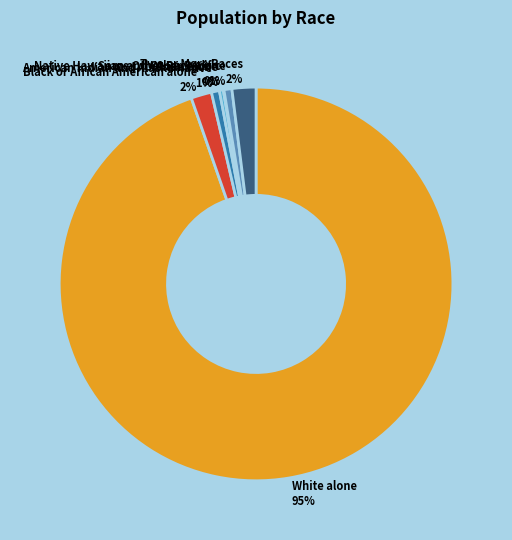

Which category accounts for the majority?

White alone